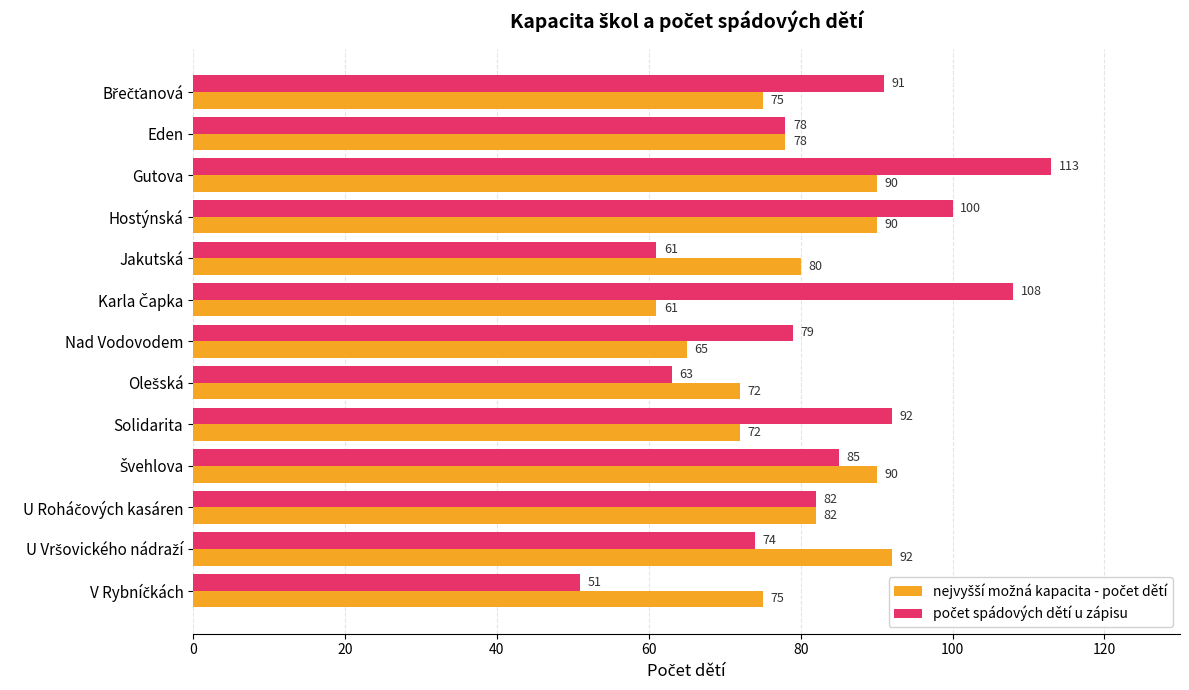

At how many categories does at least one series exceed 56?

13